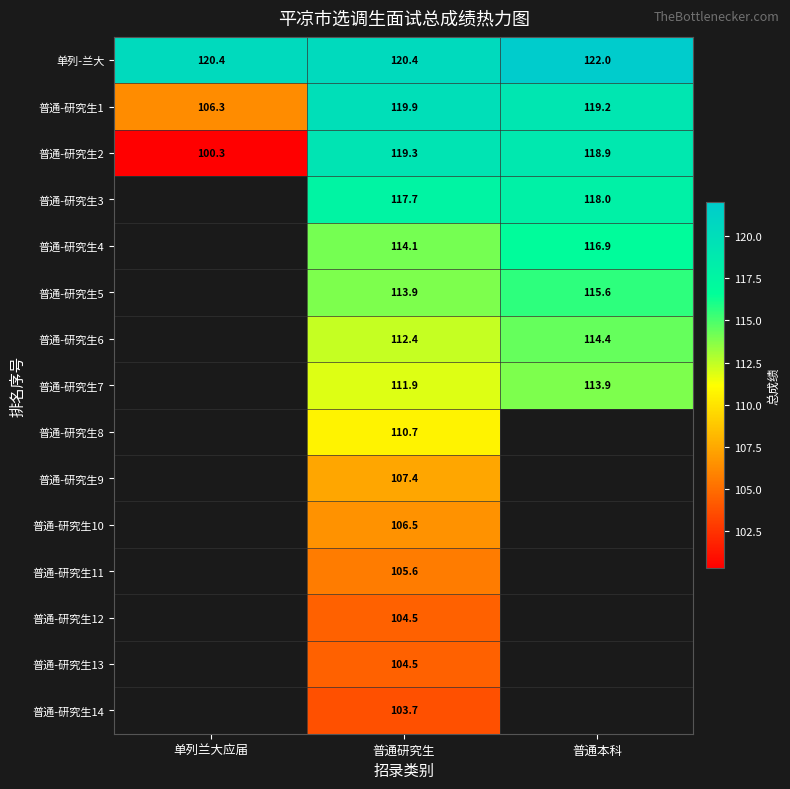

What is the difference between the 普通-研究生2 values at 普通研究生 and 单列兰大应届?

19.0